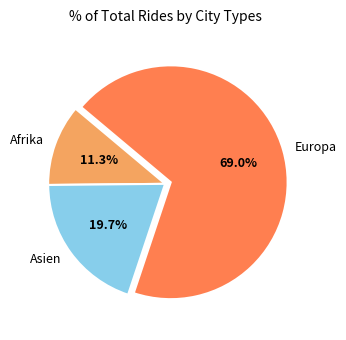

What percentage is NOT represented by Asien?

80.3%